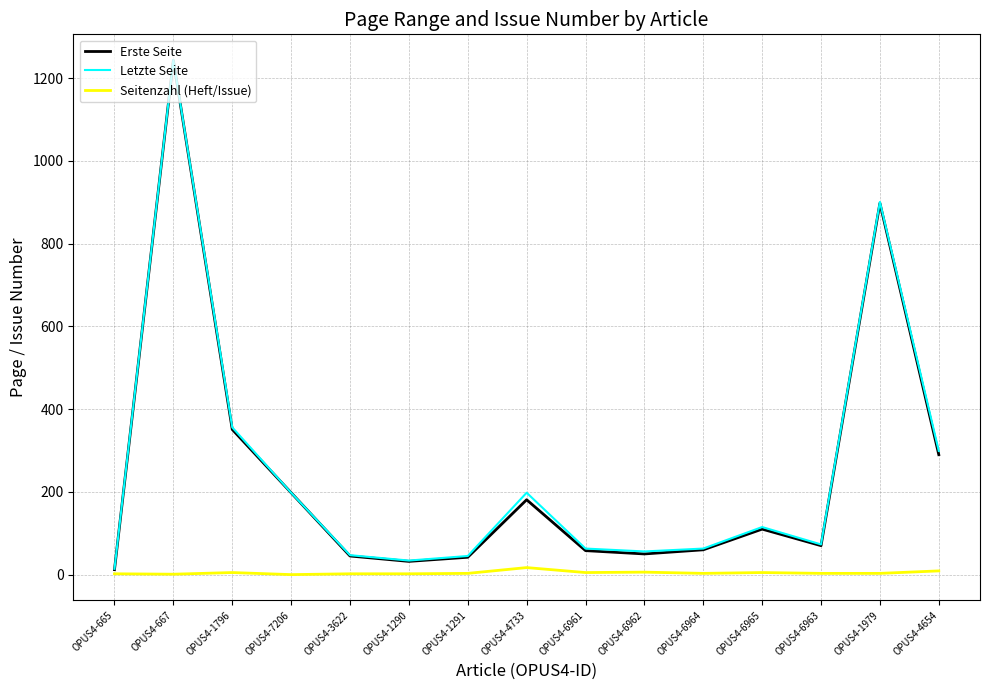

What is the average value of the Erste Seite series?

243